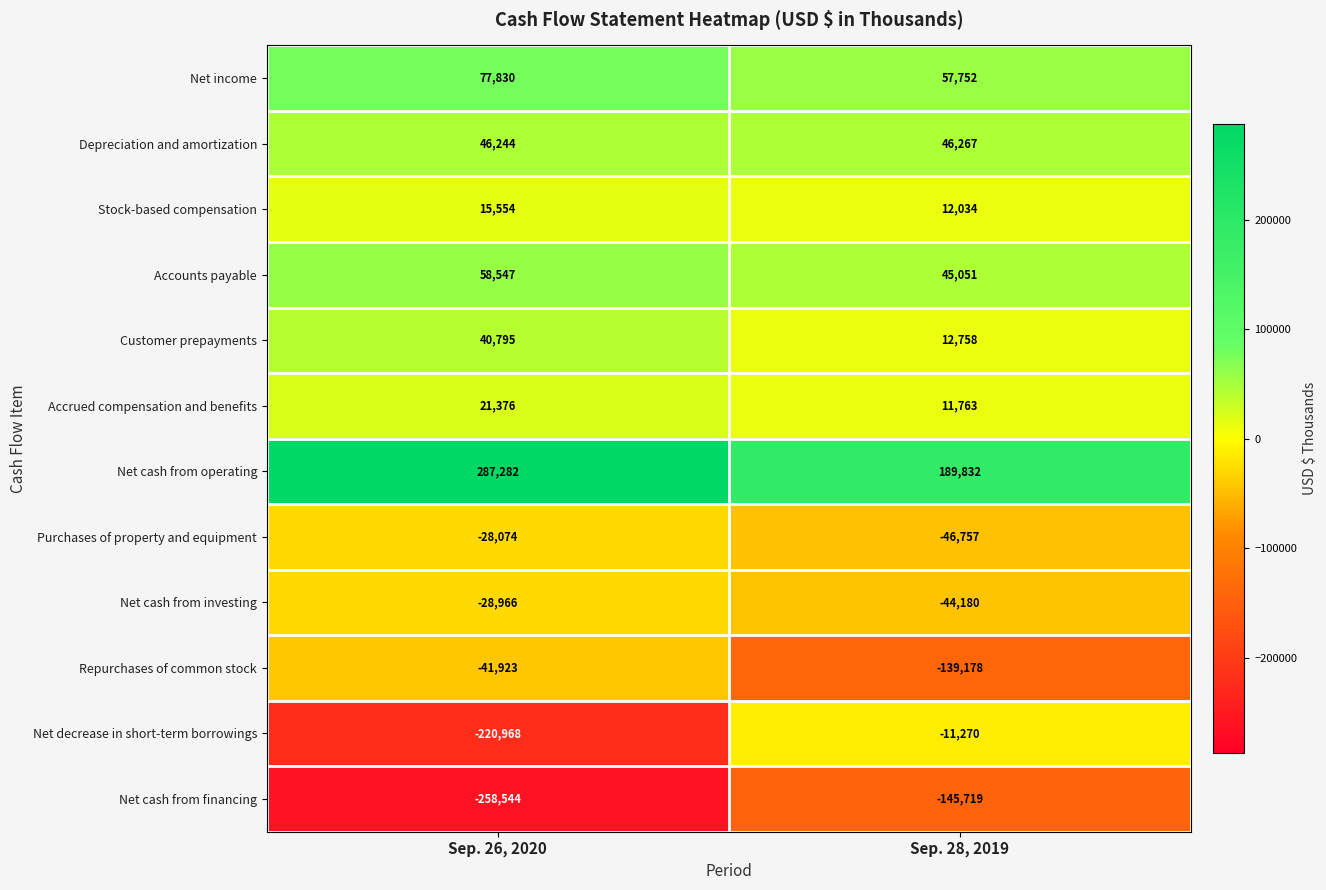

List the labels in order of Accrued compensation and benefits value, largest first.

Sep. 26, 2020, Sep. 28, 2019